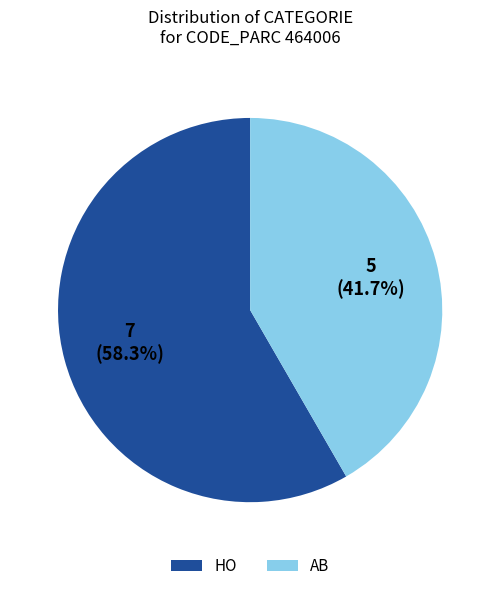

To the nearest percent, what is the combined percentage of HO and AB?

100%